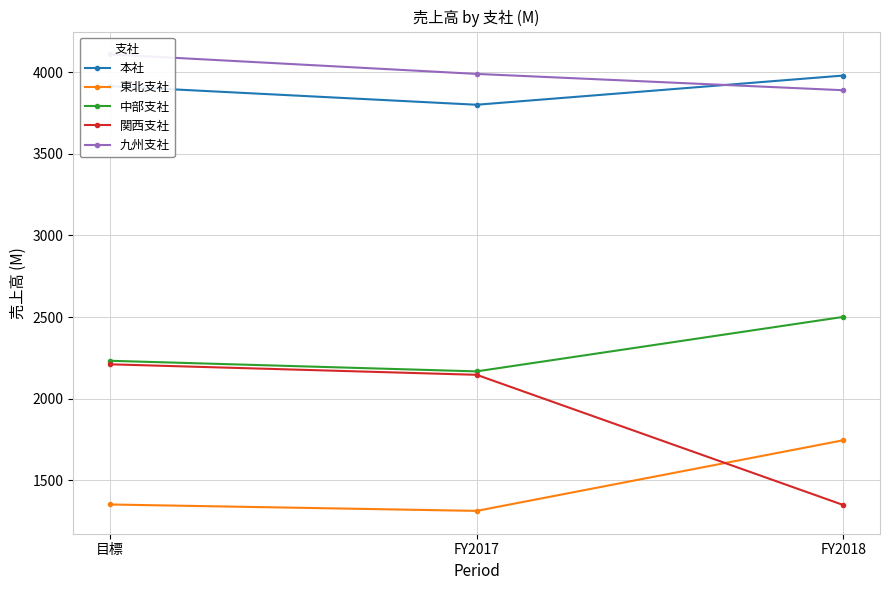

Rank the series at 目標 from highest to lowest value.

九州支社, 本社, 中部支社, 関西支社, 東北支社